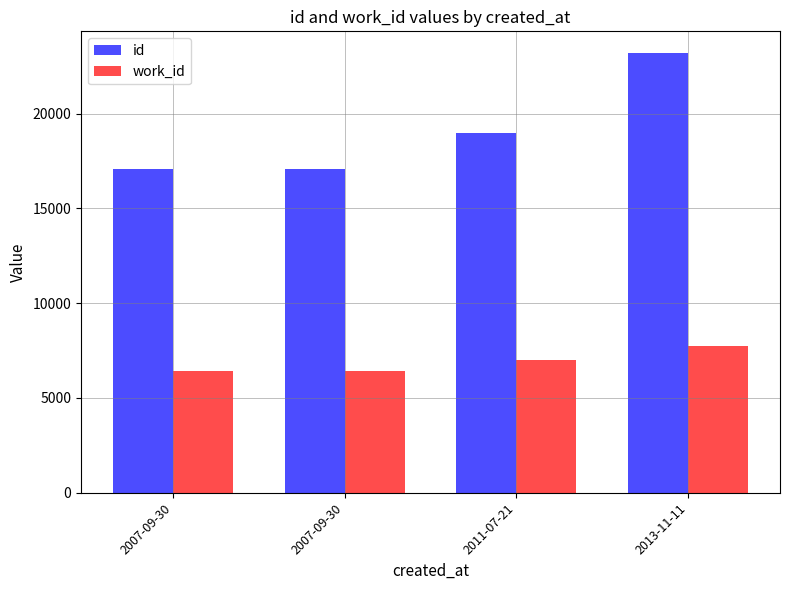

Which series has the largest range (max minus min)?

id